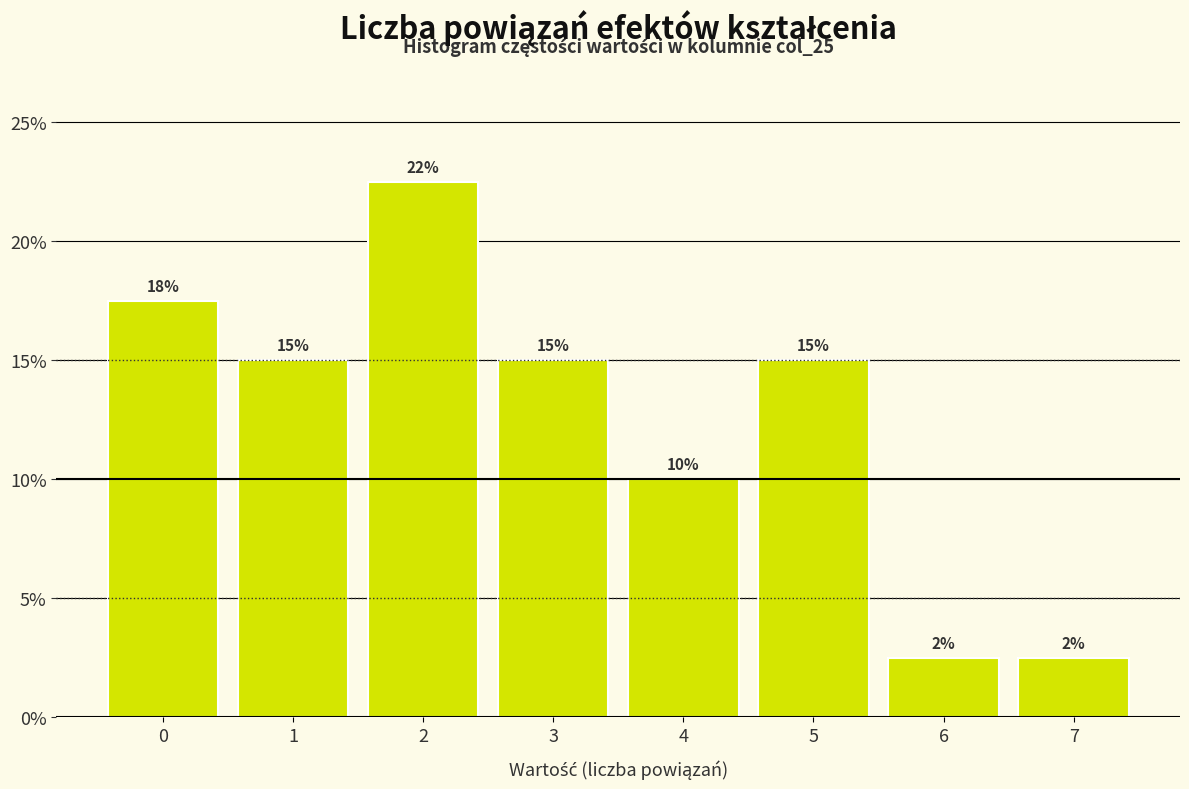

What is the ratio of the value at 1 to the value at 4?

1.5